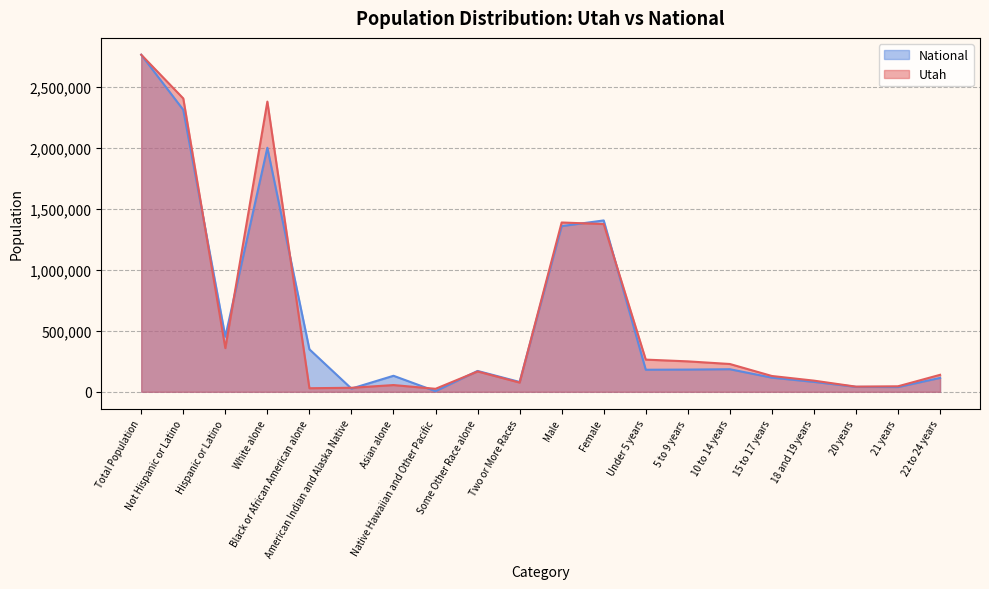

Reading right to left, what are all the values shown in this chart?

Utah: 22 to 24 years=139142.0	21 years=45173.0	20 years=42204.0	18 and 19 years=91510.0	15 to 17 years=129580.0	10 to 14 years=227951.0	5 to 9 years=249572.0	Under 5 years=263924.0	Female=1375568.0	Male=1388317.0	Two or More Races=75518.0	Some Other Race alone=166754.0	Native Hawaiian and Other Pacific=24554.0	Asian alone=55285.0	American Indian and Alaska Native=32927.0	Black or African American alone=29287.0	White alone=2379560.0	Hispanic or Latino=358340.0	Not Hispanic or Latino=2405545.0	Total Population=2763885.0
National: 22 to 24 years=113802.8	21 years=38979.6	20 years=40455.2	18 and 19 years=81338.5	15 to 17 years=115966.3	10 to 14 years=185101.9	5 to 9 years=182160.8	Under 5 years=180842.3	Female=1405141.1	Male=1358743.9	Two or More Races=80649.1	Some Other Race alone=171048.8	Native Hawaiian and Other Pacific=4834.2	Asian alone=131363.7	American Indian and Alaska Native=26249.4	Black or African American alone=348494.6	White alone=2001245.2	Hispanic or Latino=451874.6	Not Hispanic or Latino=2312010.4	Total Population=2763885.0